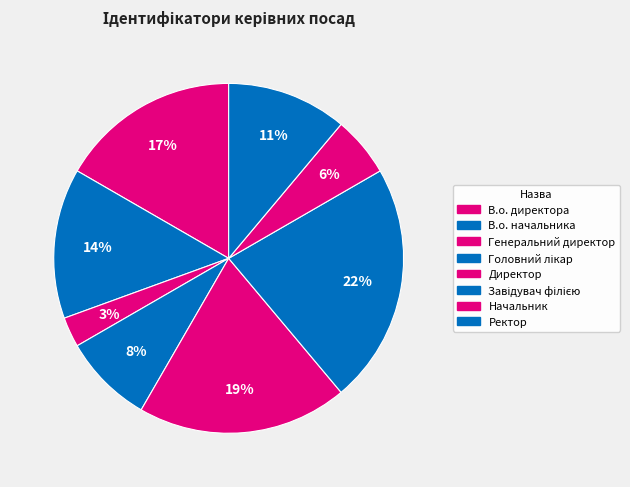

Which category has the smallest portion of the pie?

Генеральний директор